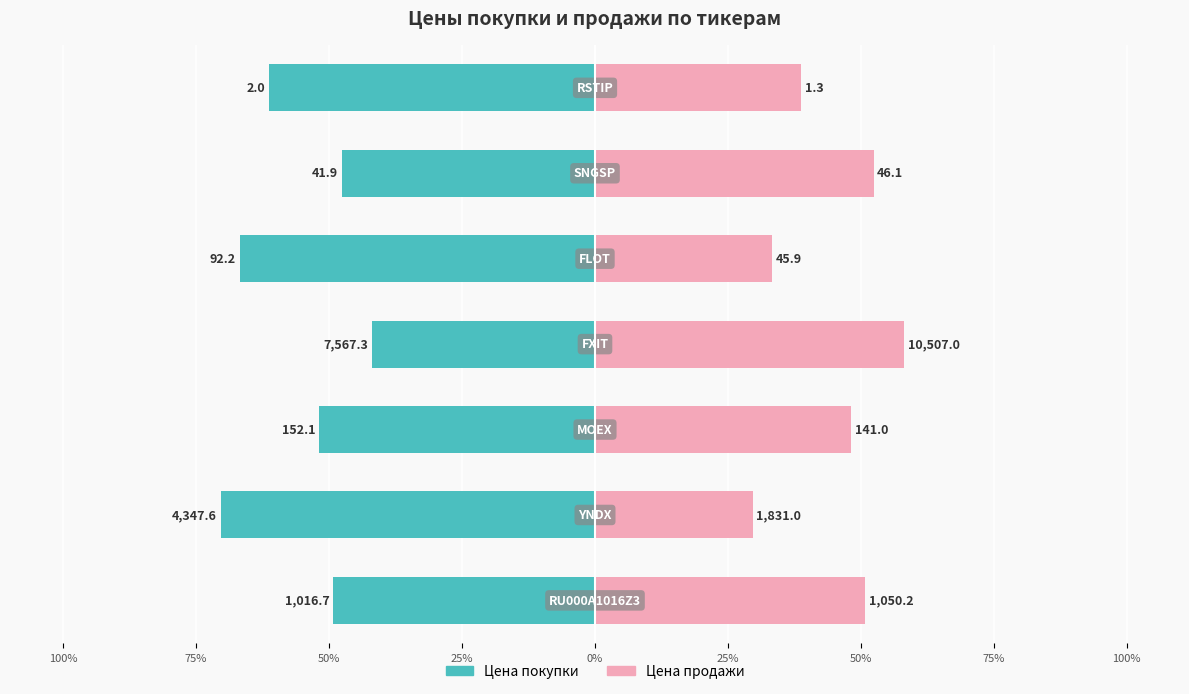

What is the average value of the Цена покупки series?

-55.6